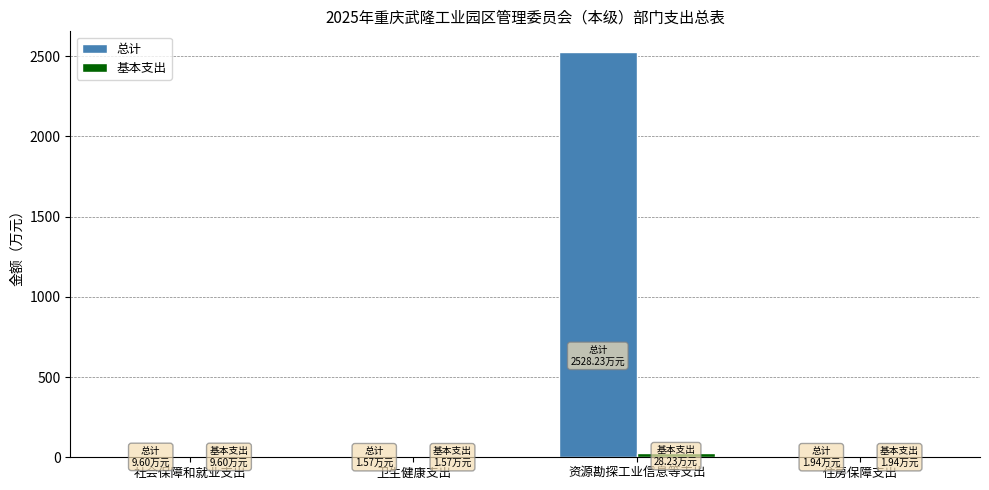

What is the difference between the 基本支出 values at 卫生健康支出 and 社会保障和就业支出?

8.0